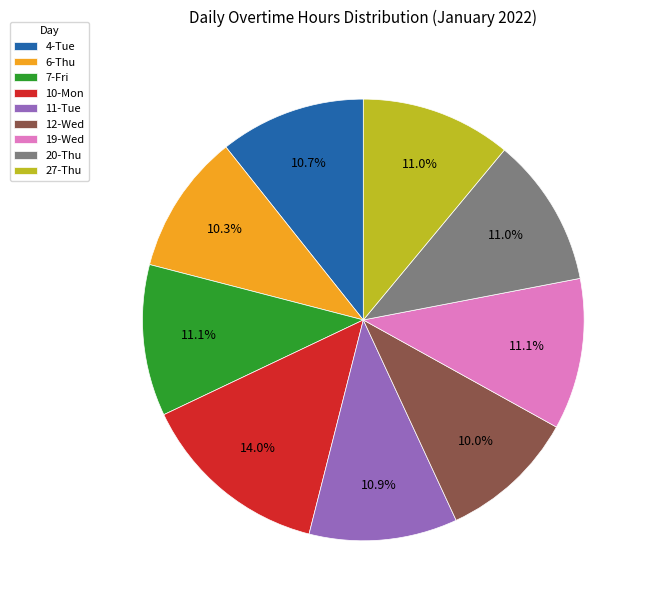

How many segments does this pie chart have?

9